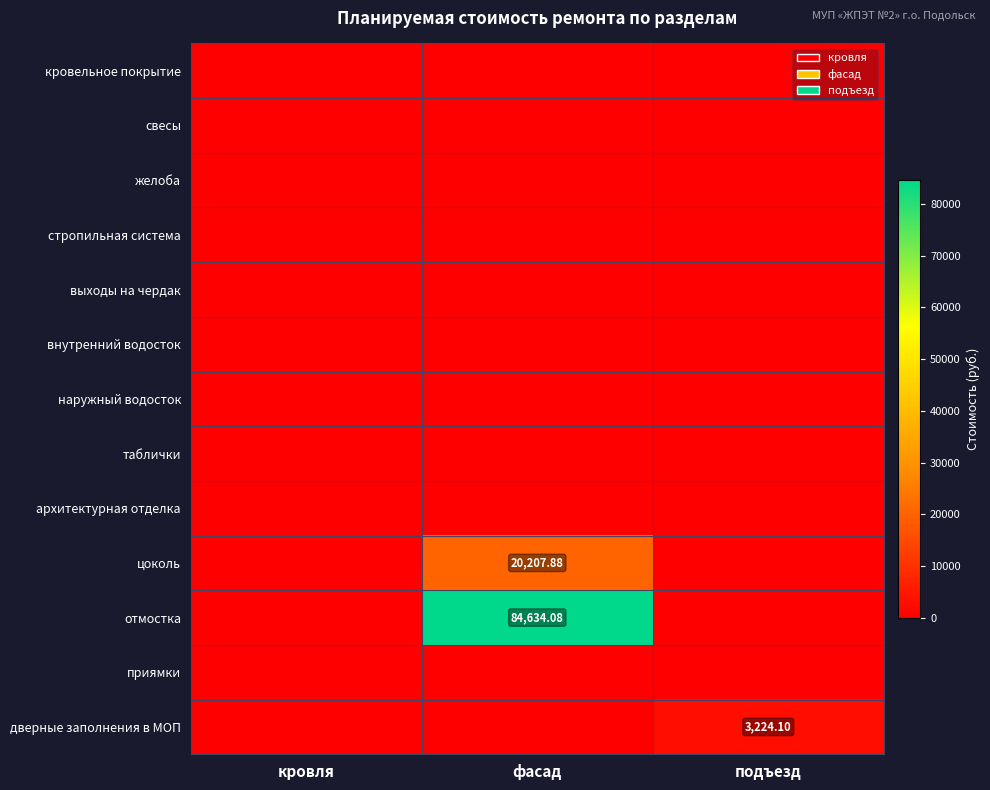

Which series has the largest range (max minus min)?

отмостка